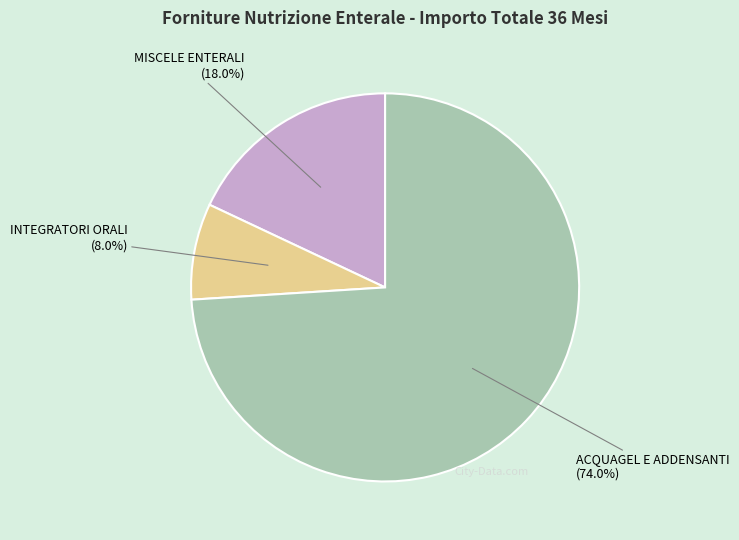

Combined, do ACQUAGEL E ADDENSANTI (74.0%) and INTEGRATORI ORALI (8.0%) account for over 50%?

Yes